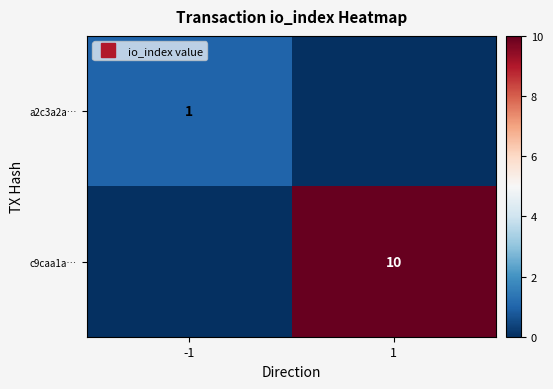

What is the maximum value shown in the chart?

10